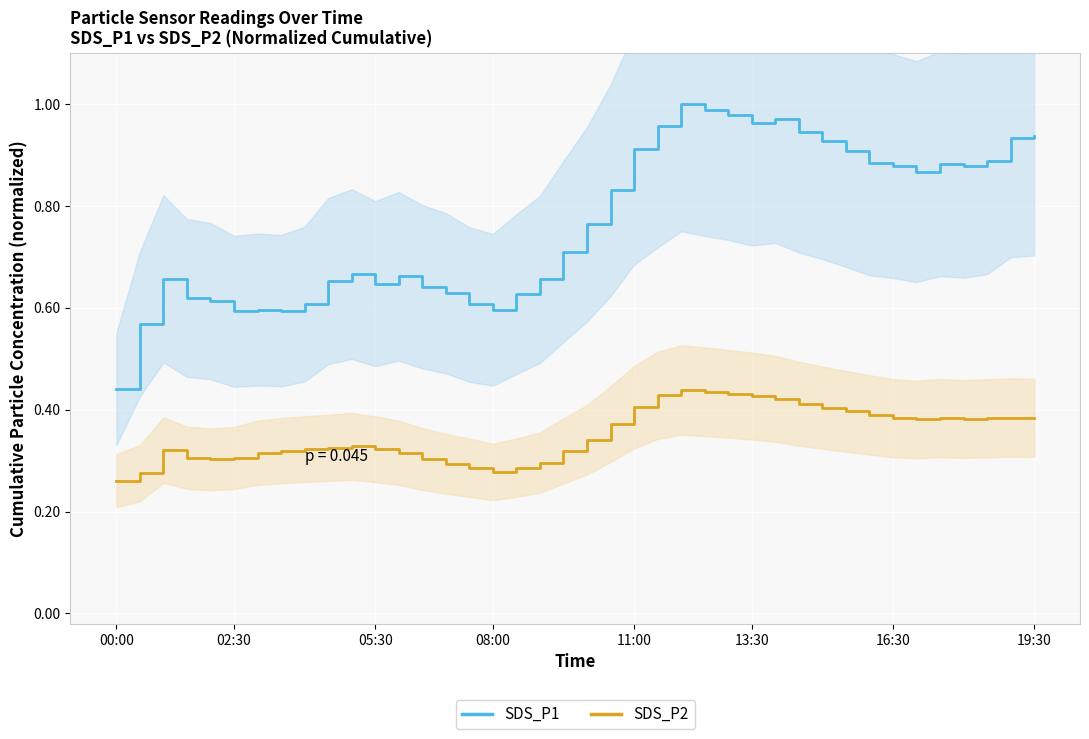

What is the average value of the SDS_P2 series?

0.4